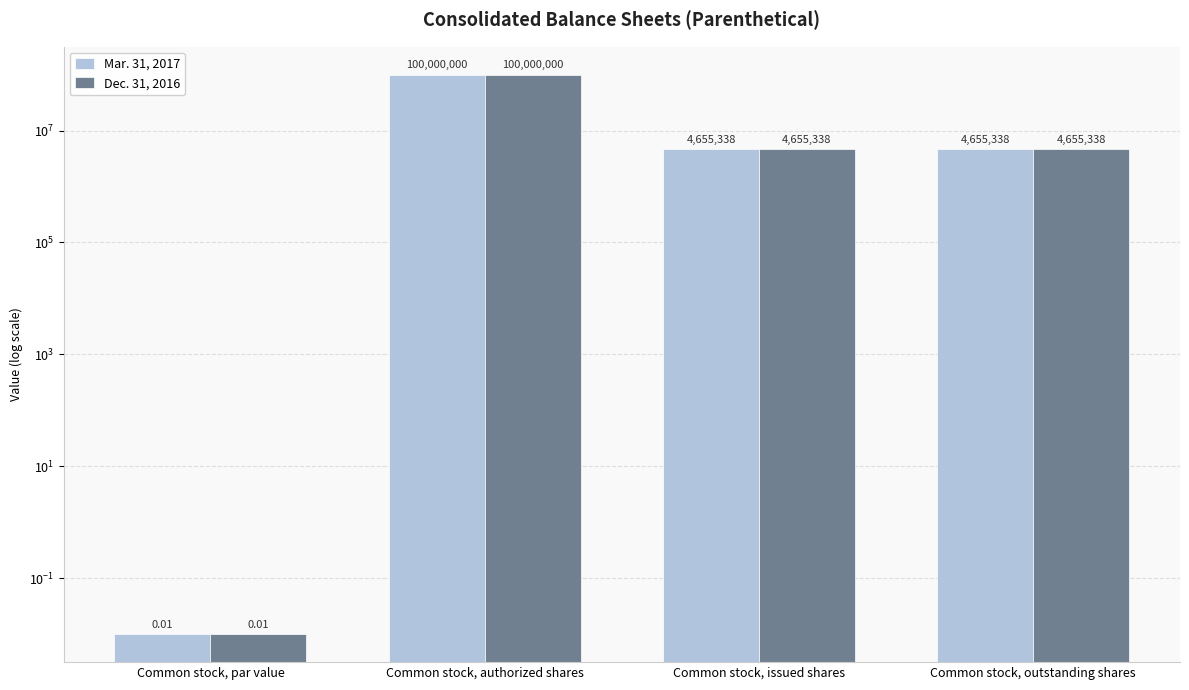

How many values in the Dec. 31, 2016 series exceed 4655338?

1